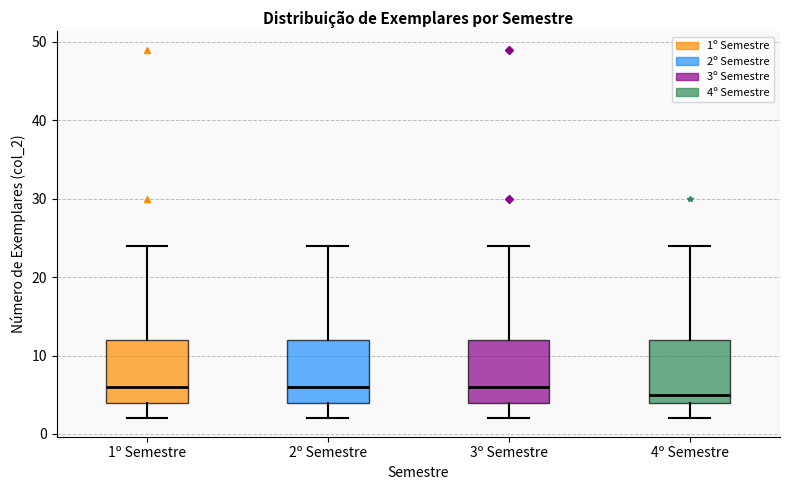

Which box has the lowest median line?

4º Semestre